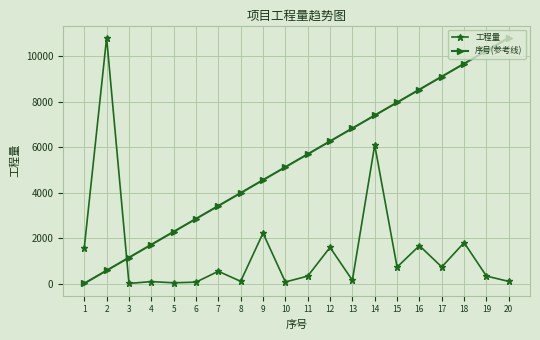

What are all the series names shown in the legend?

工程量, 序号(参考线)